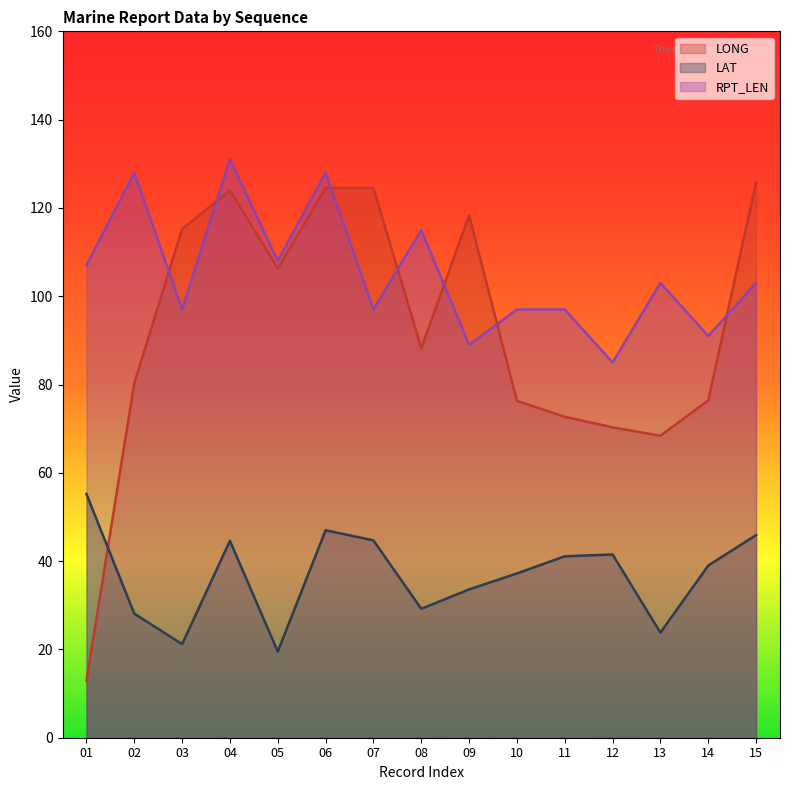

Reading right to left, list all the values displayed in this chart.

LONG: 15=125.8	14=76.4	13=68.4	12=70.3	11=72.7	10=76.3	09=118.3	08=88.2	07=124.5	06=124.5	05=106.3	04=124.0	03=115.2	02=80.3	01=12.9
LAT: 15=45.9	14=39.0	13=23.8	12=41.5	11=41.1	10=37.2	09=33.6	08=29.2	07=44.7	06=47.0	05=19.5	04=44.6	03=21.2	02=28.1	01=55.2
RPT_LEN: 15=103.0	14=91.0	13=103.0	12=85.0	11=97.0	10=97.0	09=89.0	08=115.0	07=97.0	06=128.0	05=108.0	04=131.0	03=97.0	02=128.0	01=107.0